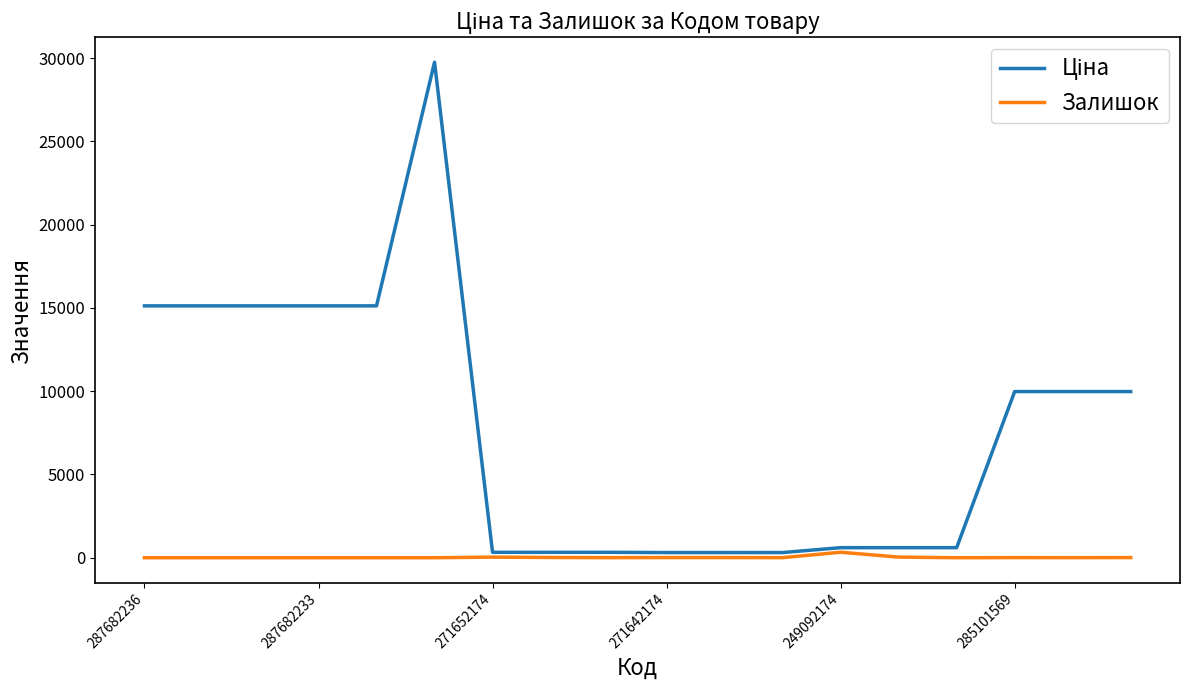

Reading left to right, extract all data points from this chart.

Ціна: 15120.0	15120.0	15120.0	15120.0	15120.0	29747.2	324.8	324.8	324.8	310.3	310.3	310.3	603.7	603.7	603.7	9975.0	9975.0	9975.0
Залишок: 0.0	0.0	0.0	0.0	0.0	0.0	35.0	15.0	4.0	11.0	10.0	4.0	330.0	38.0	0.0	7.0	4.0	9.0